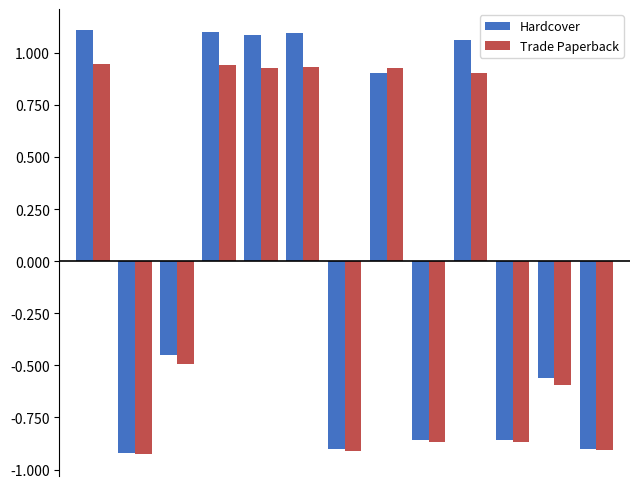

At how many categories does at least one series exceed 0?

6